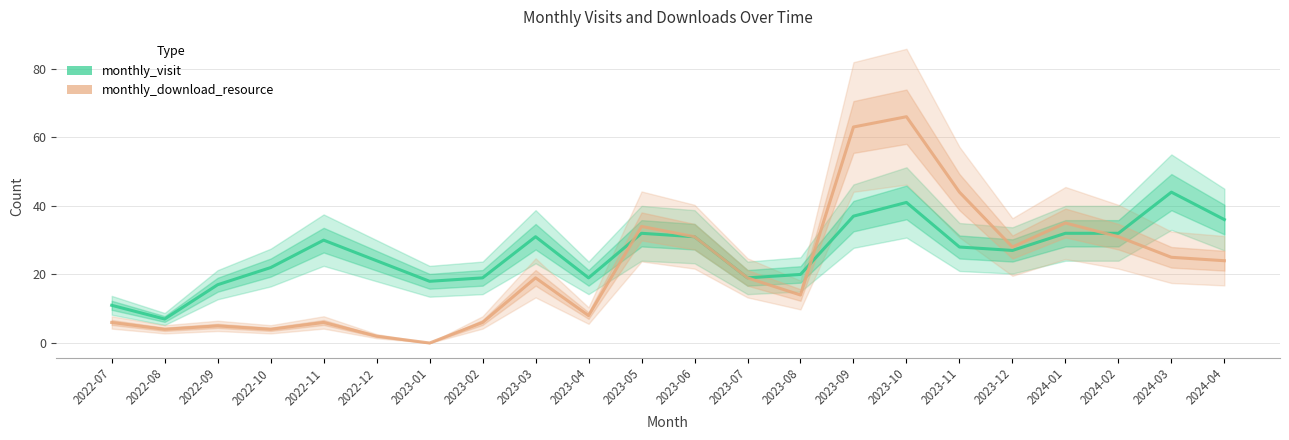

Where is monthly_visit nearest to the value 25?

2022-12